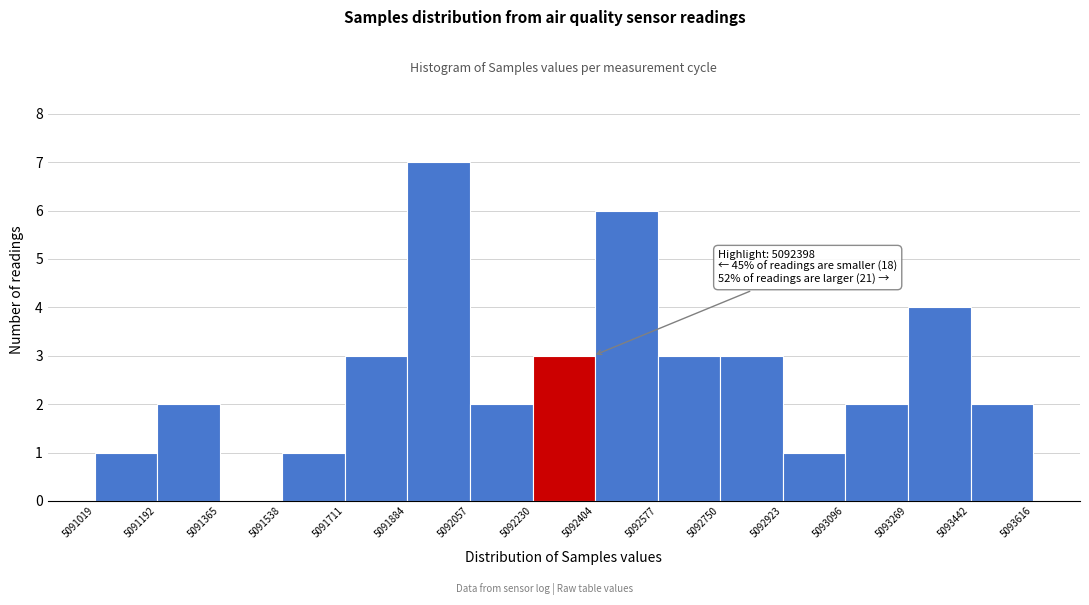

Which range on the x-axis has the tallest bar?

5091884 to 5092057